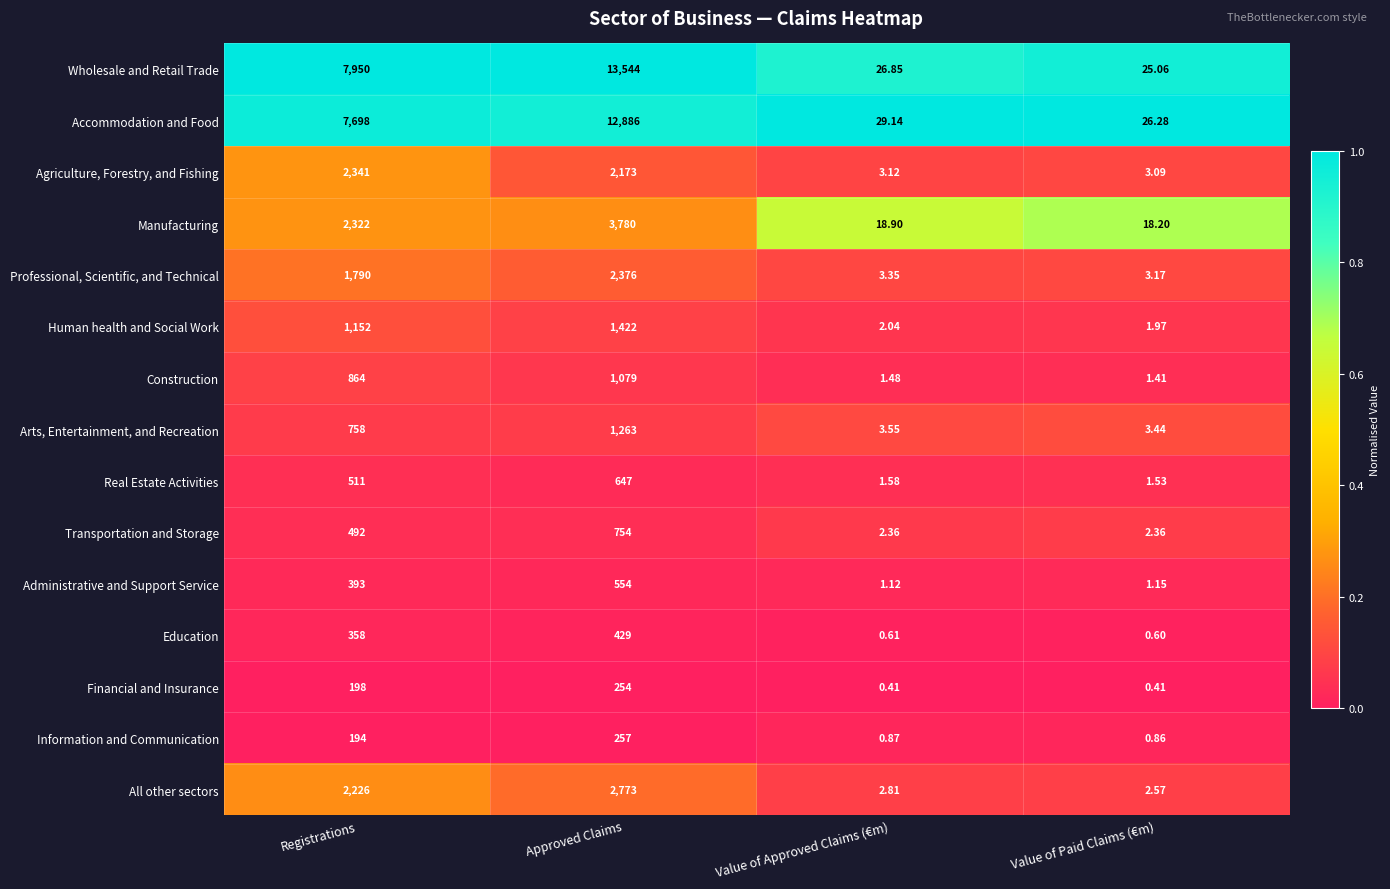

At which label is Education closest to 214?

Registrations